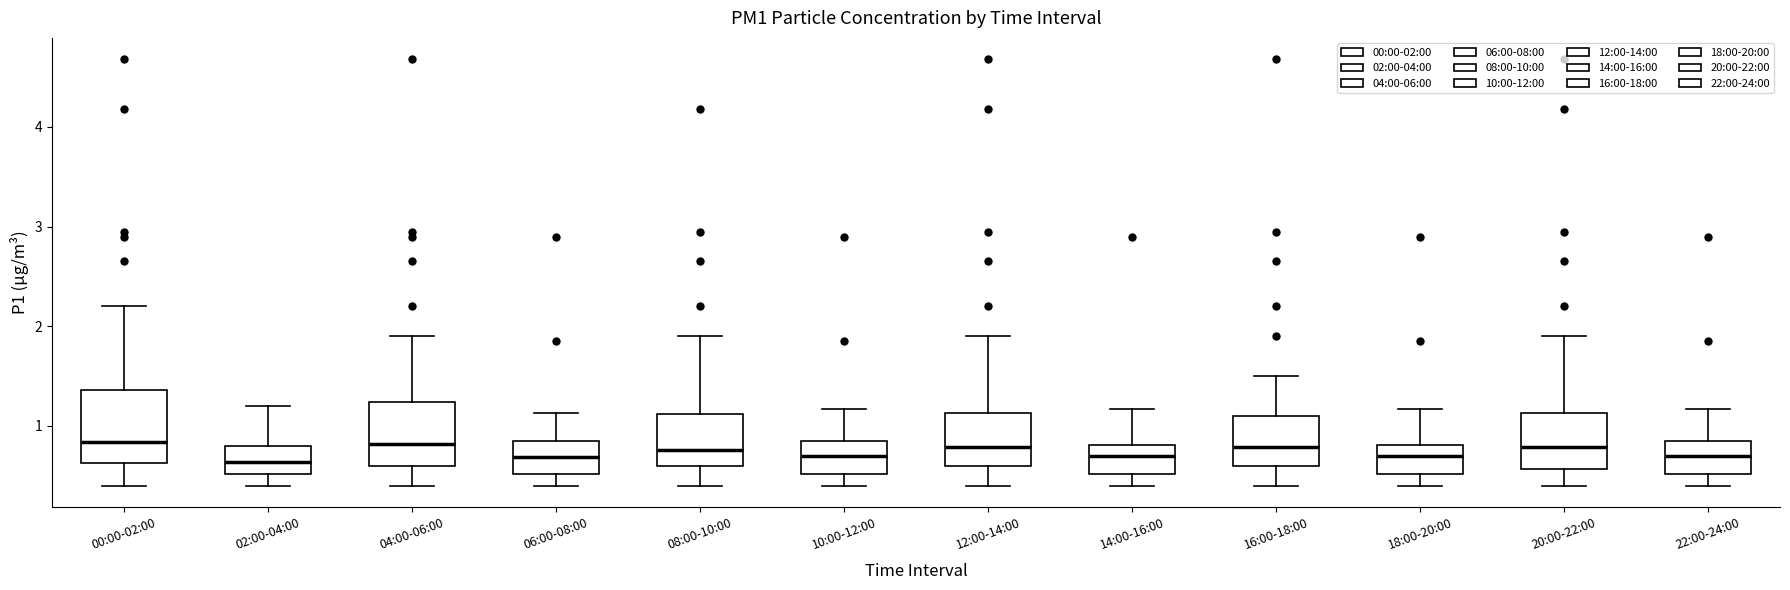

Where does the median line of the box for 16:00-18:00 sit on the y-axis? The values are not printed on the chart, so give them approximately, as read against the axis.

0.8